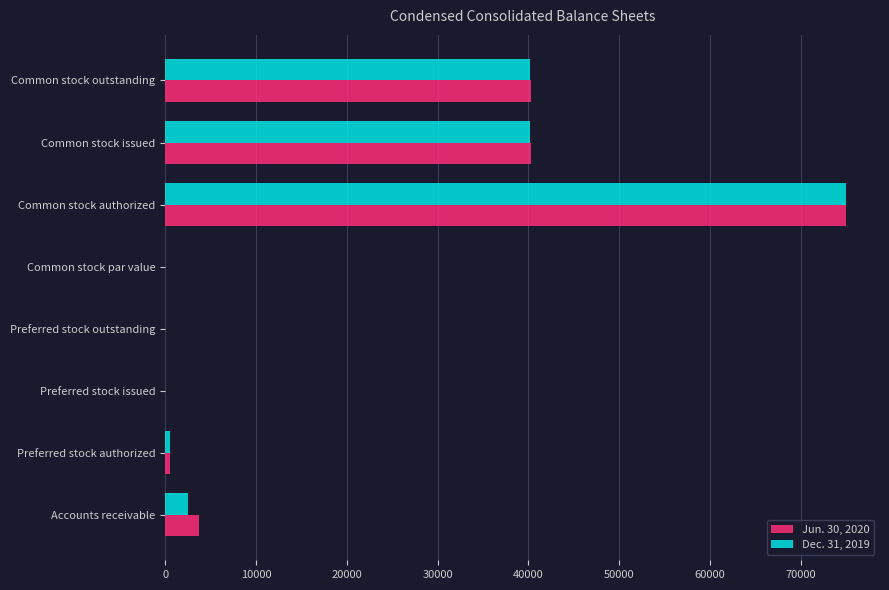

Is the value of Jun. 30, 2020 at Common stock authorized greater than the value of Dec. 31, 2019 at Preferred stock outstanding?

Yes